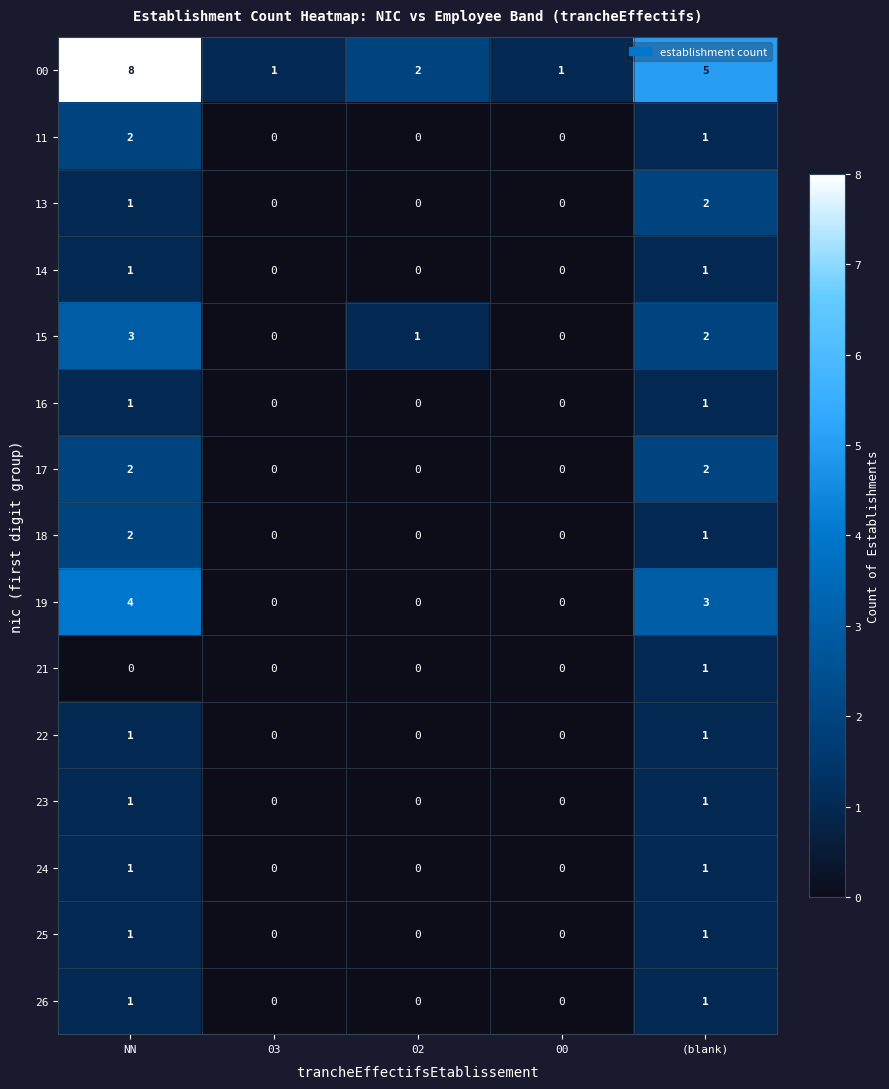

Which series has the largest range (max minus min)?

00